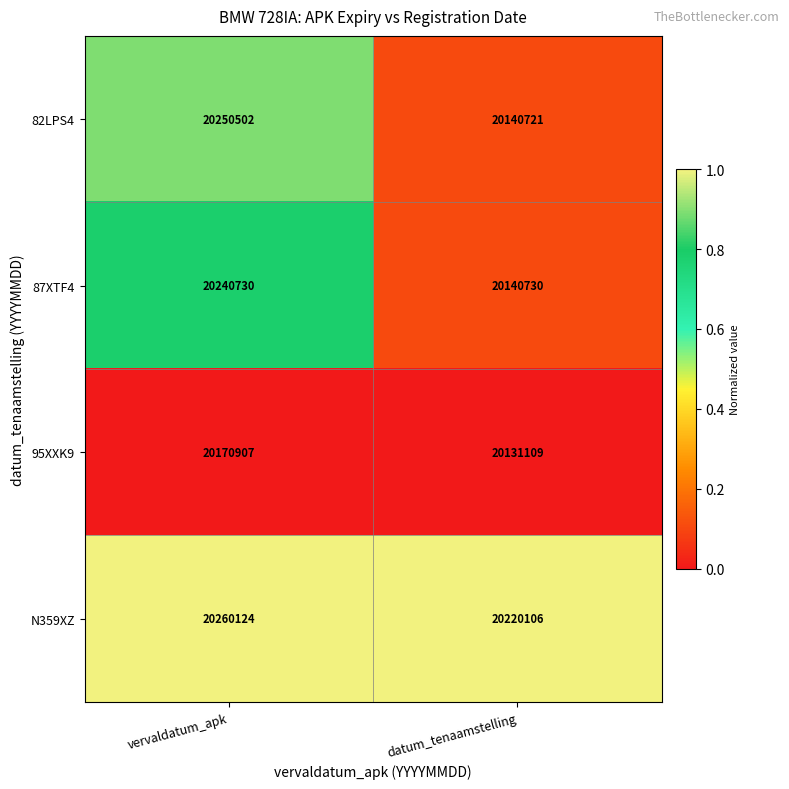

Reading left to right, extract all data points from this chart.

82LPS4: 20250502	20140721
87XTF4: 20240730	20140730
95XXK9: 20170907	20131109
N359XZ: 20260124	20220106